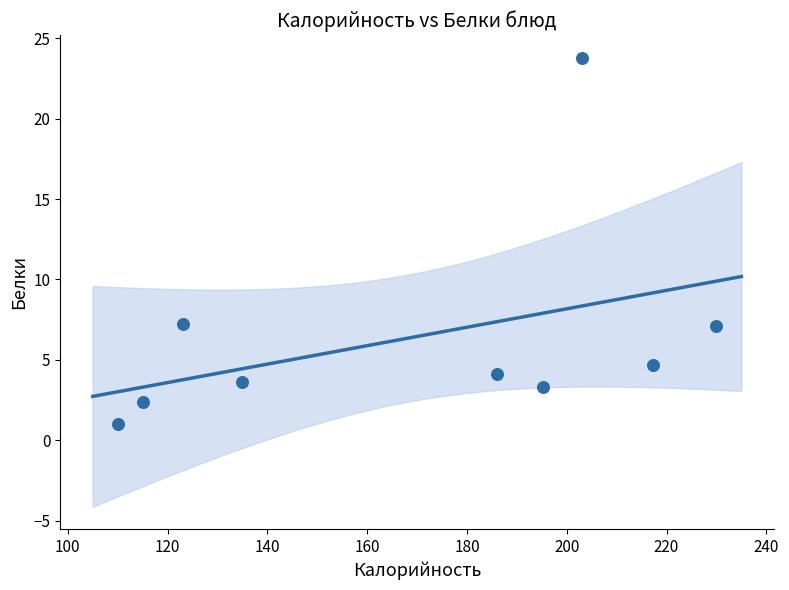

What is the average X value?

168.3